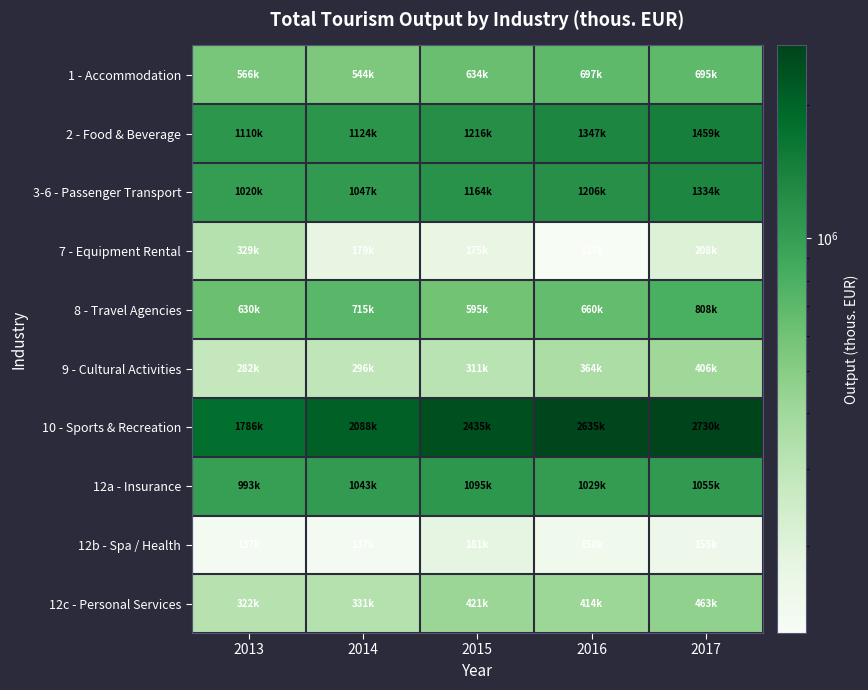

At which category is the sum across all series the highest?

2017